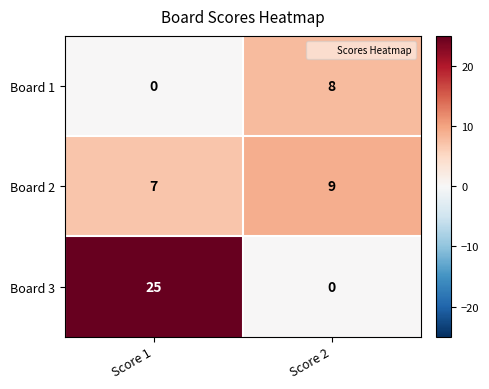

What is the spread (max minus min) of values at Score 2?

9